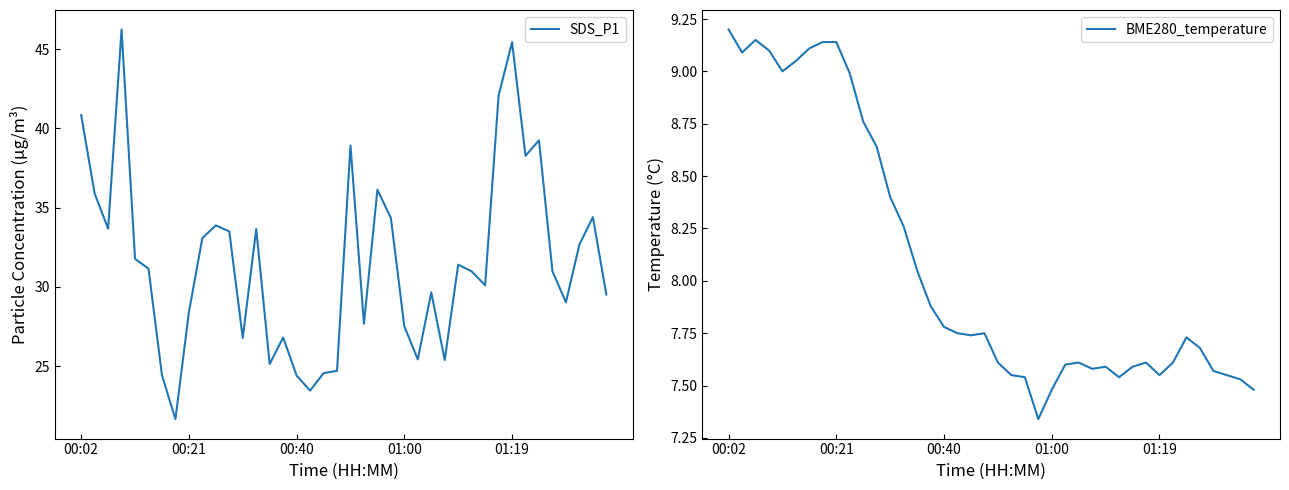

Rank the series at 33 from lowest to highest value.

BME280_temperature, SDS_P1